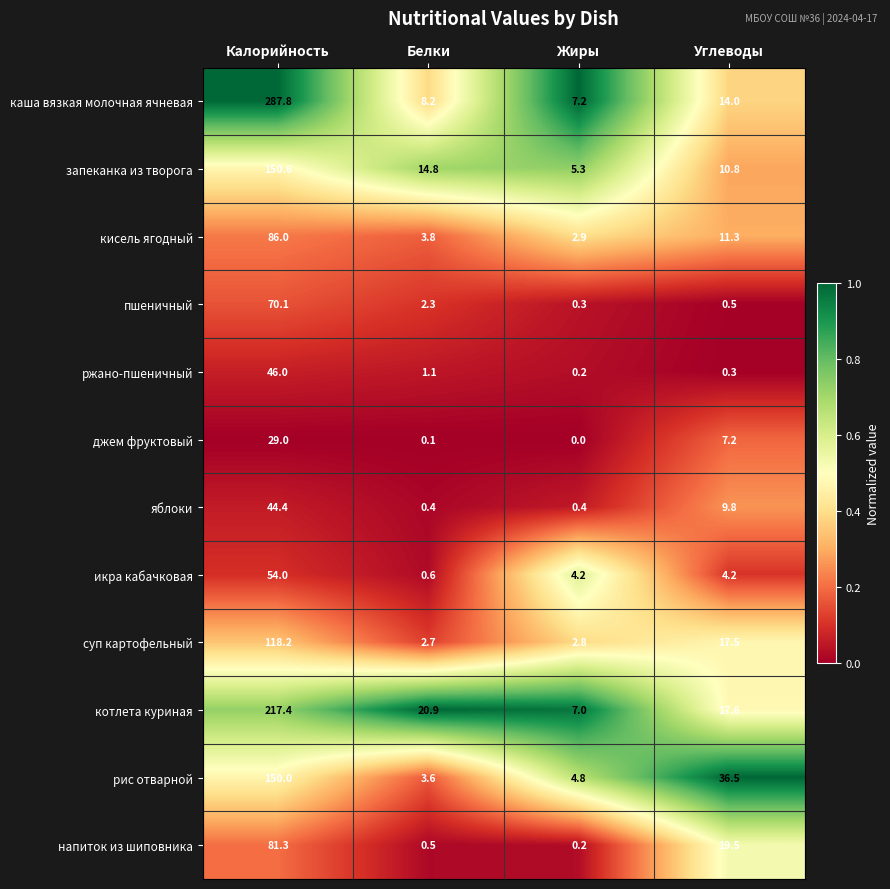

At which label does пшеничный first exceed 2?

Калорийность